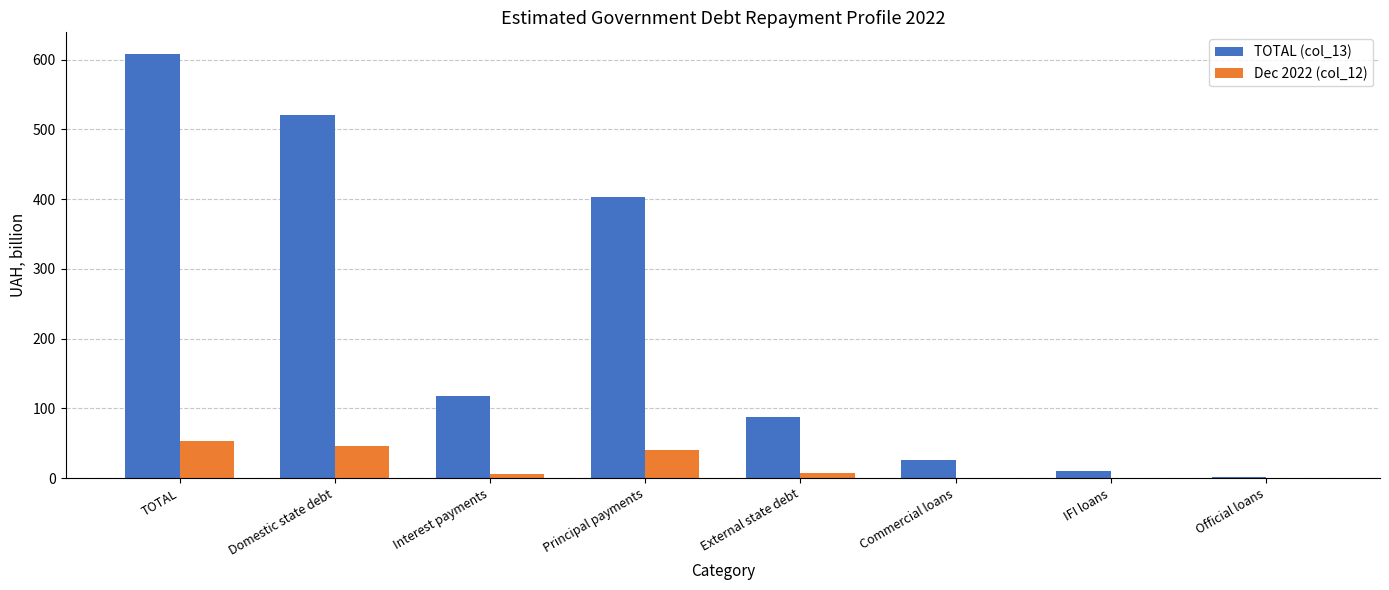

Which label corresponds to the largest value in the chart?

TOTAL